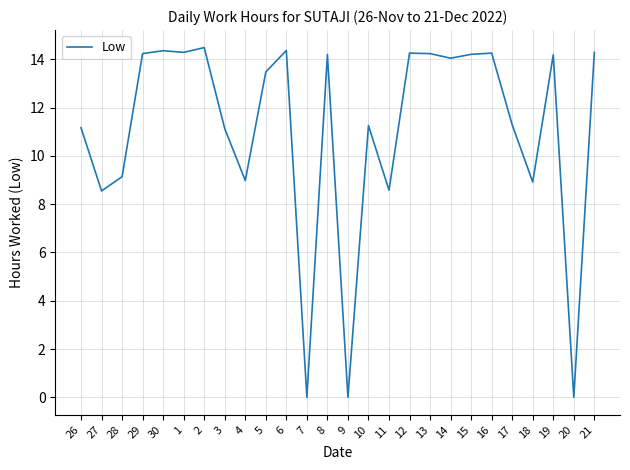

What position from the right is 6?

16